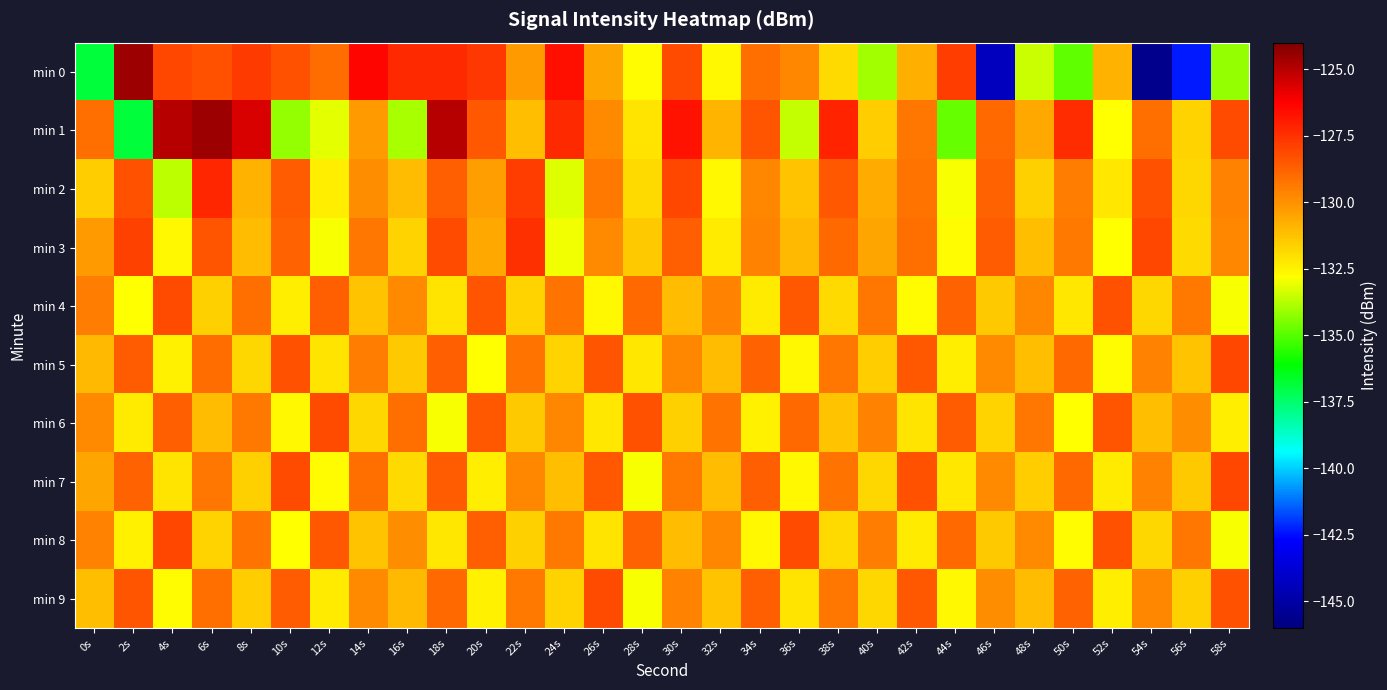

Reading right to left, list all the values displayed in this chart.

min 0: 58s=-134.2	56s=-142.3	54s=-145.6	52s=-130.8	50s=-134.9	48s=-133.5	46s=-144.3	44s=-127.8	42s=-130.7	40s=-134.1	38s=-131.9	36s=-129.7	34s=-129.1	32s=-132.7	30s=-128.2	28s=-132.7	26s=-130.5	24s=-126.7	22s=-130.3	20s=-127.6	18s=-127.3	16s=-127.3	14s=-126.4	12s=-129.0	10s=-128.3	8s=-127.8	6s=-128.3	4s=-128.1	2s=-124.6	0s=-136.9
min 1: 58s=-128.2	56s=-131.7	54s=-129.1	52s=-132.8	50s=-127.4	48s=-130.6	46s=-128.9	44s=-134.8	42s=-129.3	40s=-131.5	38s=-127.1	36s=-133.6	34s=-128.4	32s=-130.9	30s=-126.7	28s=-132.1	26s=-129.8	24s=-127.3	22s=-131.2	20s=-128.5	18s=-125.0	16s=-133.9	14s=-130.2	12s=-133.1	10s=-134.2	8s=-125.6	6s=-124.5	4s=-125.0	2s=-136.8	0s=-129.1
min 2: 58s=-129.6	56s=-131.8	54s=-128.3	52s=-132.2	50s=-129.5	48s=-131.6	46s=-128.8	44s=-132.9	42s=-129.2	40s=-130.7	38s=-128.5	36s=-131.3	34s=-129.7	32s=-132.6	30s=-128.1	28s=-131.9	26s=-129.4	24s=-133.2	22s=-127.8	20s=-130.3	18s=-128.7	16s=-131.1	14s=-129.9	12s=-132.4	10s=-128.6	8s=-130.8	6s=-127.2	4s=-133.7	2s=-128.3	0s=-131.5
min 3: 58s=-129.7	56s=-131.9	54s=-128.1	52s=-132.8	50s=-129.4	48s=-131.2	46s=-128.6	44s=-132.7	42s=-129.1	40s=-130.5	38s=-128.9	36s=-131.0	34s=-129.6	32s=-132.3	30s=-128.7	28s=-131.4	26s=-129.8	24s=-133.0	22s=-127.5	20s=-130.6	18s=-128.2	16s=-131.7	14s=-129.3	12s=-132.9	10s=-128.8	8s=-131.1	6s=-128.4	4s=-132.6	2s=-127.9	0s=-130.2
min 4: 58s=-132.9	56s=-129.4	54s=-131.8	52s=-128.3	50s=-132.2	48s=-129.7	46s=-131.4	44s=-128.8	42s=-132.7	40s=-129.3	38s=-131.9	36s=-128.5	34s=-132.3	32s=-129.6	30s=-131.1	28s=-128.9	26s=-132.6	24s=-129.2	22s=-131.7	20s=-128.4	18s=-132.1	16s=-129.8	14s=-131.3	12s=-128.7	10s=-132.4	8s=-129.1	6s=-131.6	4s=-128.2	2s=-132.8	0s=-129.5
min 5: 58s=-128.1	56s=-131.3	54s=-129.6	52s=-132.7	50s=-128.9	48s=-131.2	46s=-129.8	44s=-132.4	42s=-128.5	40s=-131.5	38s=-129.3	36s=-132.6	34s=-128.8	32s=-131.1	30s=-129.7	28s=-132.2	26s=-128.4	24s=-131.7	22s=-129.2	20s=-132.8	18s=-128.7	16s=-131.4	14s=-129.5	12s=-132.1	10s=-128.3	8s=-131.8	6s=-129.0	4s=-132.5	2s=-128.6	0s=-131.0
min 6: 58s=-132.4	56s=-129.9	54s=-131.2	52s=-128.4	50s=-132.8	48s=-129.3	46s=-131.7	44s=-128.6	42s=-132.1	40s=-129.6	38s=-131.3	36s=-128.9	34s=-132.5	32s=-129.2	30s=-131.6	28s=-128.3	26s=-132.2	24s=-129.7	22s=-131.4	20s=-128.5	18s=-132.9	16s=-129.1	14s=-131.8	12s=-128.2	10s=-132.6	8s=-129.4	6s=-131.1	4s=-128.7	2s=-132.3	0s=-129.8
min 7: 58s=-128.1	56s=-131.4	54s=-129.6	52s=-132.3	50s=-128.9	48s=-131.5	46s=-129.8	44s=-132.2	42s=-128.3	40s=-131.8	38s=-129.2	36s=-132.6	34s=-128.7	32s=-131.1	30s=-129.4	28s=-132.9	26s=-128.5	24s=-131.2	22s=-129.7	20s=-132.4	18s=-128.6	16s=-131.9	14s=-129.1	12s=-132.7	10s=-128.2	8s=-131.6	6s=-129.3	4s=-132.1	2s=-128.8	0s=-130.5
min 8: 58s=-132.9	56s=-129.3	54s=-131.8	52s=-128.3	50s=-132.7	48s=-129.8	46s=-131.4	44s=-128.9	42s=-132.3	40s=-129.5	38s=-131.9	36s=-128.2	34s=-132.6	32s=-129.7	30s=-131.1	28s=-128.8	26s=-132.1	24s=-129.4	22s=-131.6	20s=-128.7	18s=-132.2	16s=-129.9	14s=-131.3	12s=-128.5	10s=-132.8	8s=-129.2	6s=-131.7	4s=-128.1	2s=-132.5	0s=-129.6
min 9: 58s=-128.3	56s=-131.6	54s=-129.7	52s=-132.4	50s=-128.8	48s=-131.1	46s=-129.9	44s=-132.6	42s=-128.5	40s=-131.8	38s=-129.3	36s=-132.1	34s=-128.7	32s=-131.3	30s=-129.6	28s=-132.9	26s=-128.2	24s=-131.7	22s=-129.4	20s=-132.5	18s=-128.9	16s=-131.0	14s=-129.8	12s=-132.3	10s=-128.6	8s=-131.5	6s=-129.1	4s=-132.7	2s=-128.4	0s=-131.2